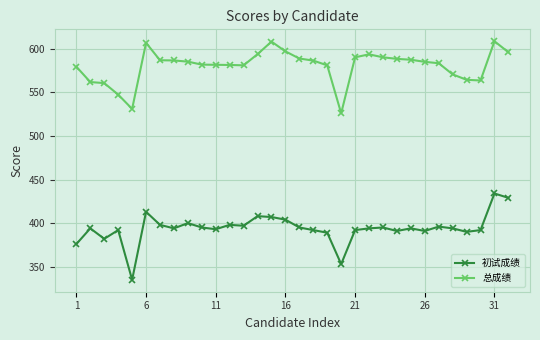

List the series in order of their peak value, highest first.

总成绩, 初试成绩